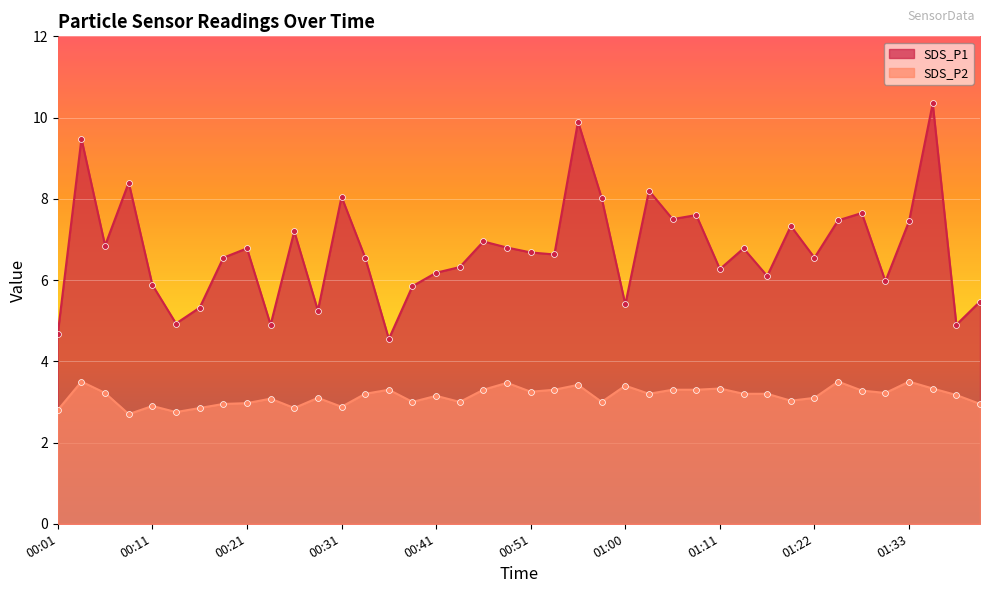

What are all the series names shown in the legend?

SDS_P1, SDS_P2